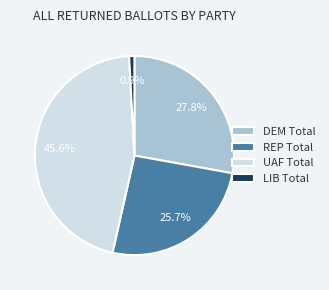

Is there a majority slice in this chart?

No